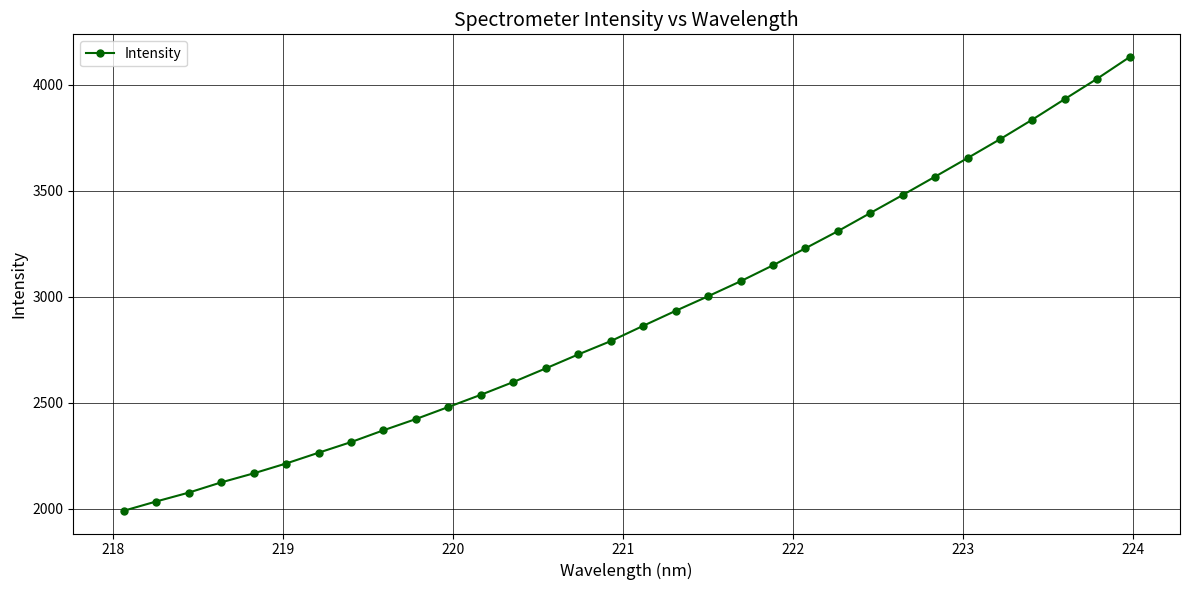

What is the smallest value displayed?

1990.8